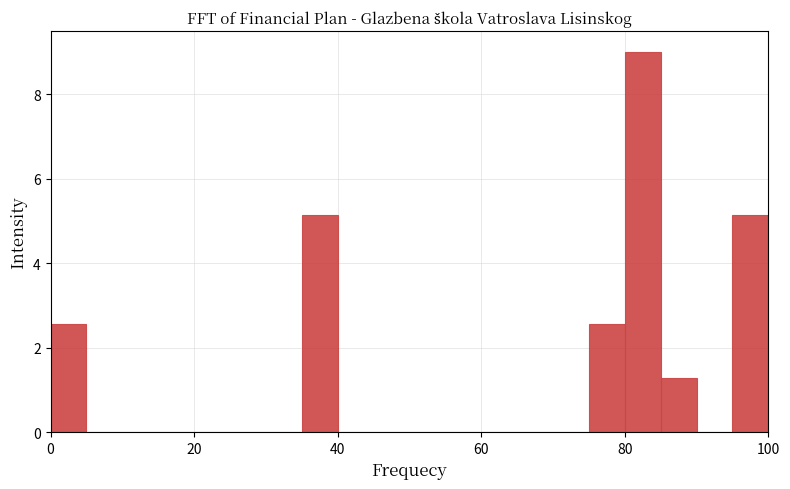

Around what value on the x-axis is the tallest bar? Give the approximate position of its centre, as read against the axis.

82